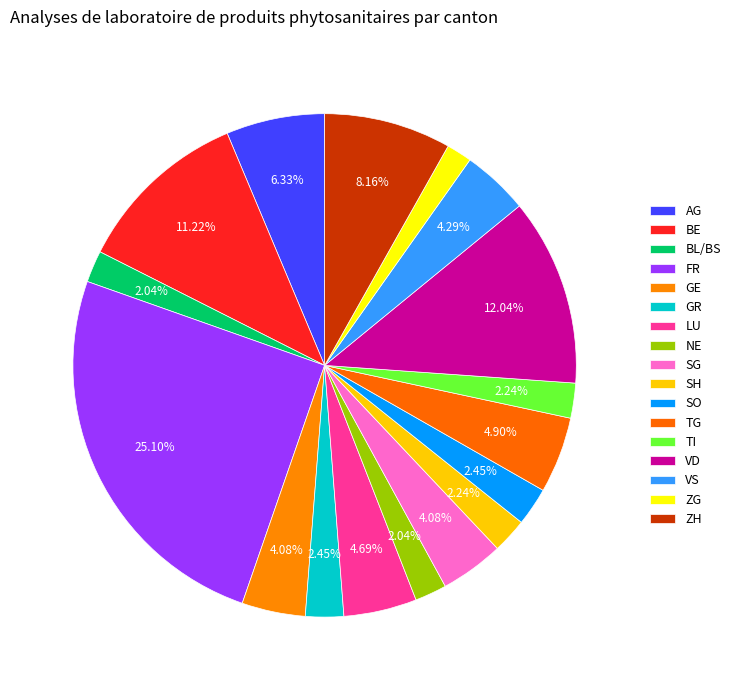

Count the number of slices in the pie.

17